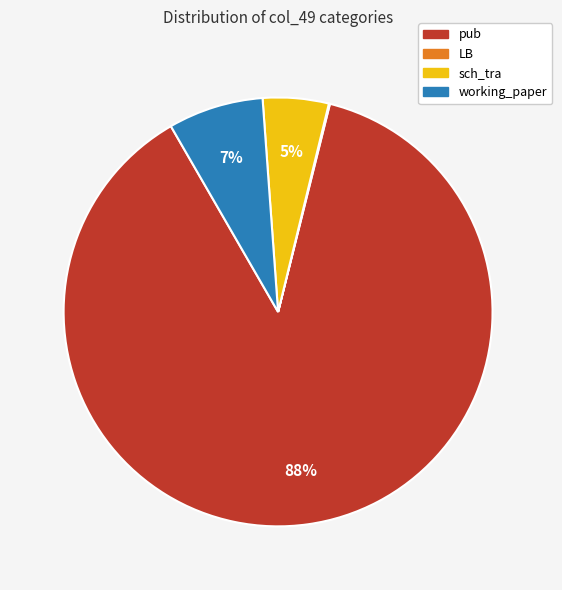

Approximately how many times larger is the value at sch_tra compared to pub?

0.1